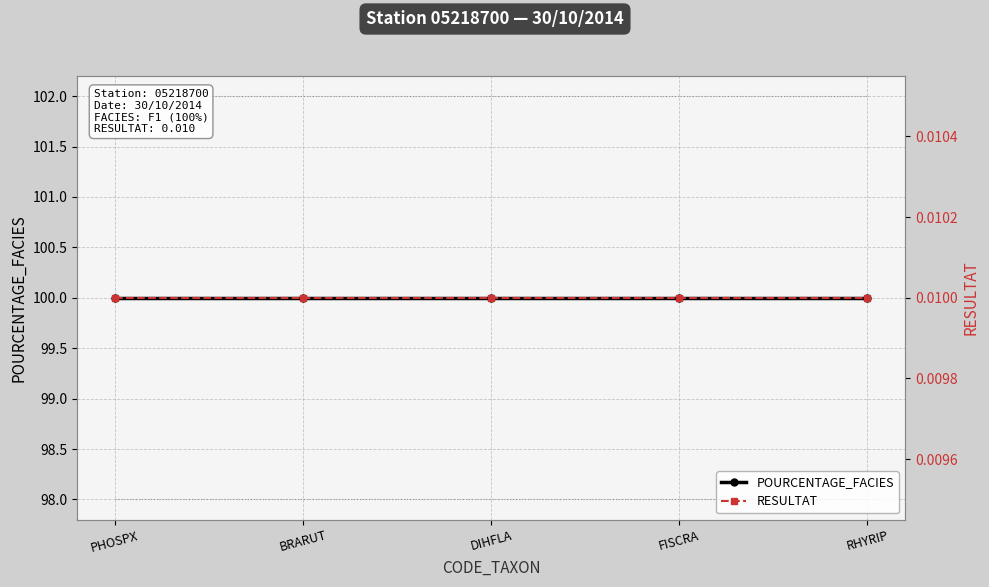

Which series has the widest spread of values?

POURCENTAGE_FACIES